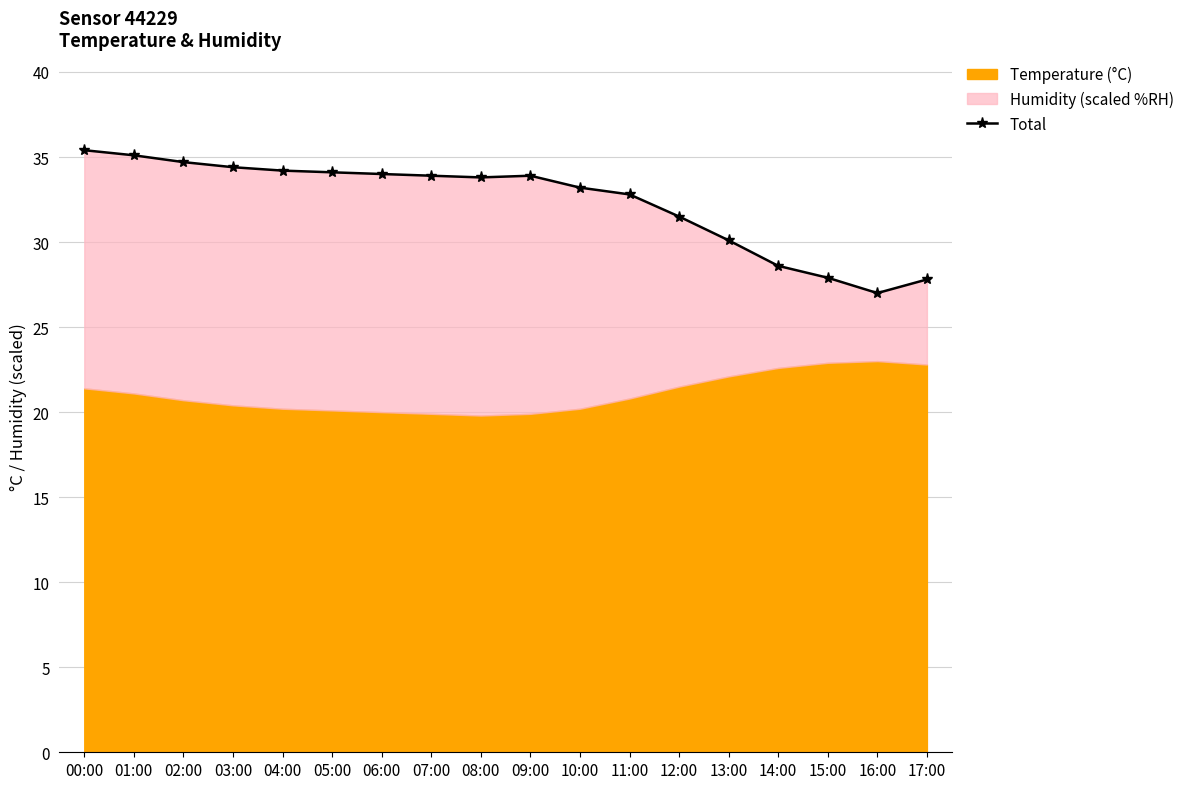

The chart shows a value of 34.7 at 02:00. True or false?

True